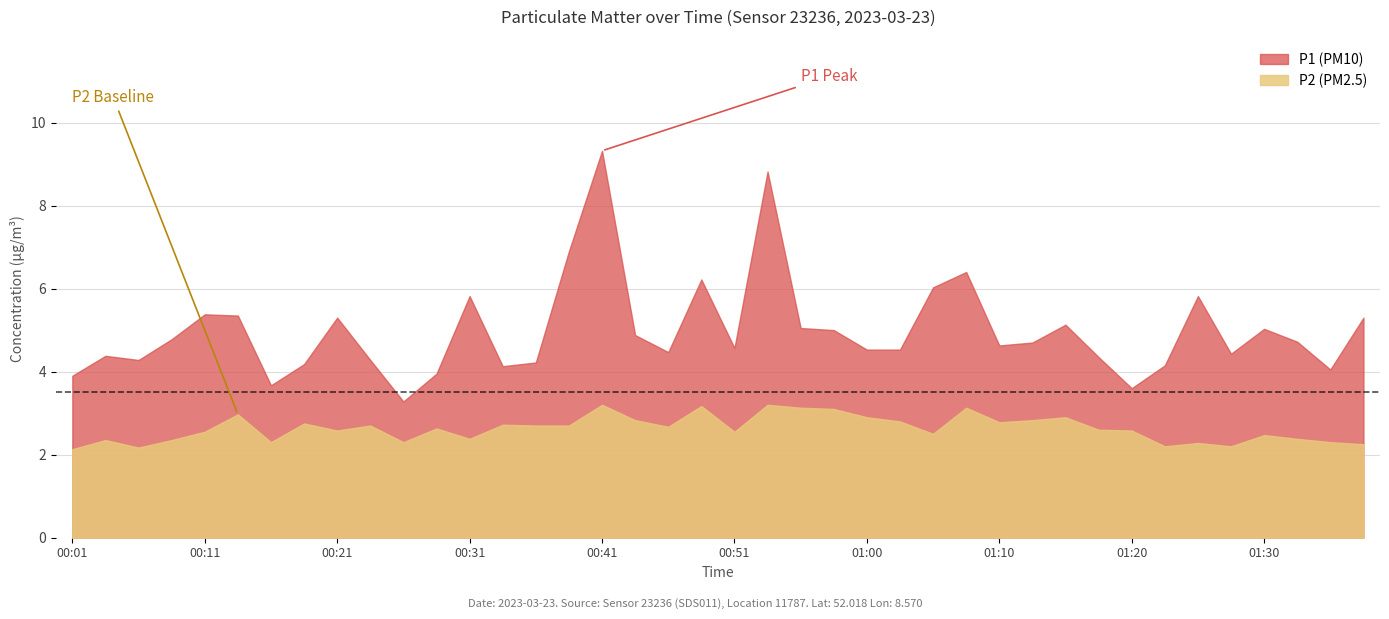

True or false: P1 has more than 0 interior local peaks.

True